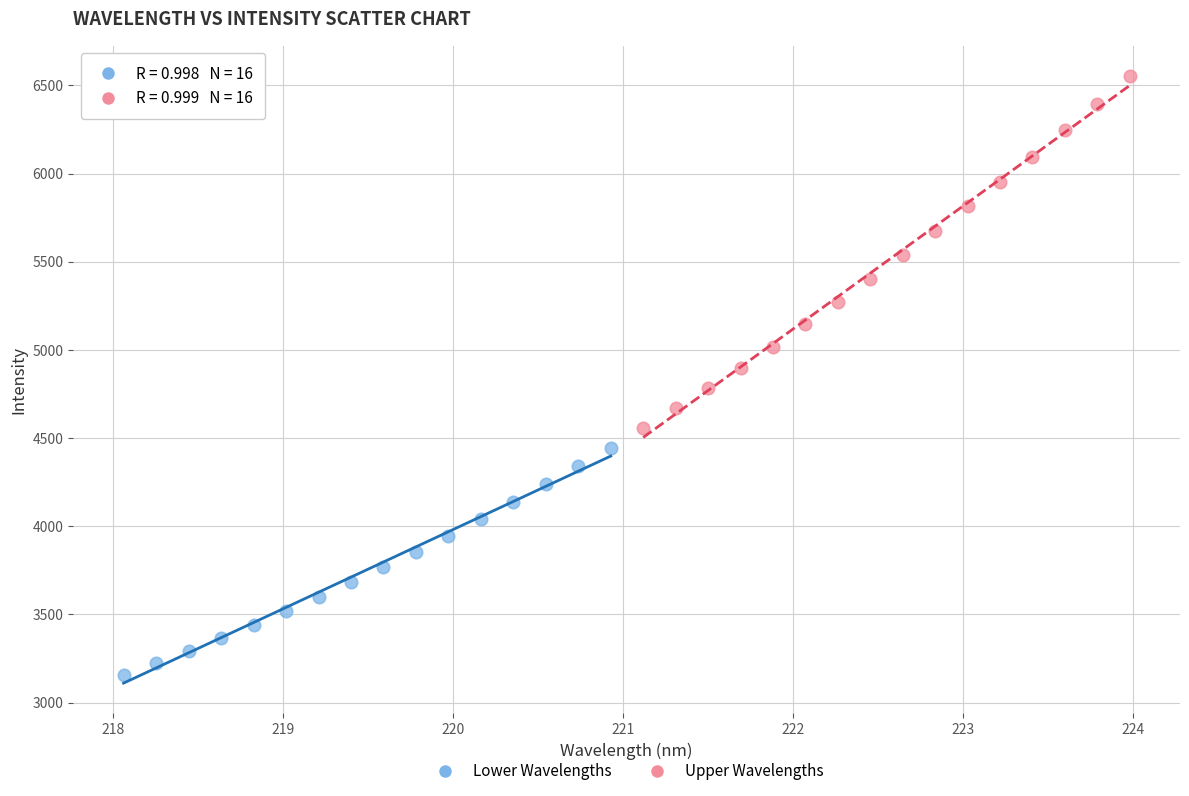

Which series contains the highest Y value?

Upper Wavelengths